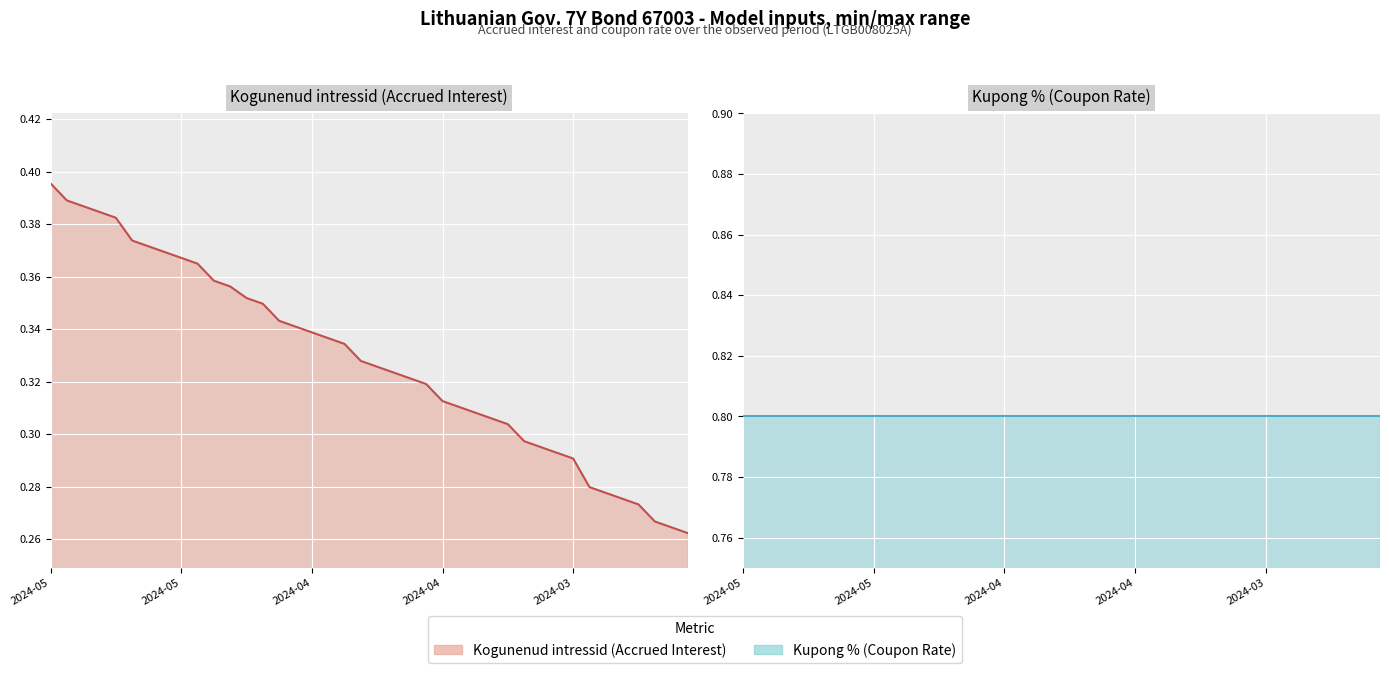

Which series changed the most between 9 and 15?

Kogunenud intressid (Accrued Interest) (line)